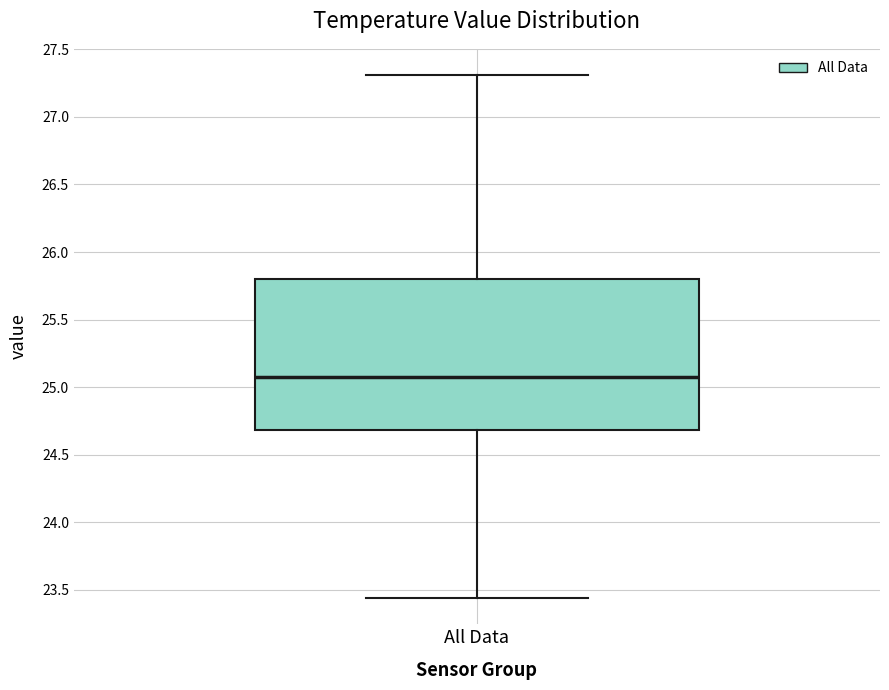

Read this box plot against the y-axis: the position of the median line, the range covered by the box, and the ends of both whiskers. The values are not printed on the chart, so give them approximately, as read against the axis.

median 25.10, box 24.70 to 25.80, whiskers 23.45 to 27.30